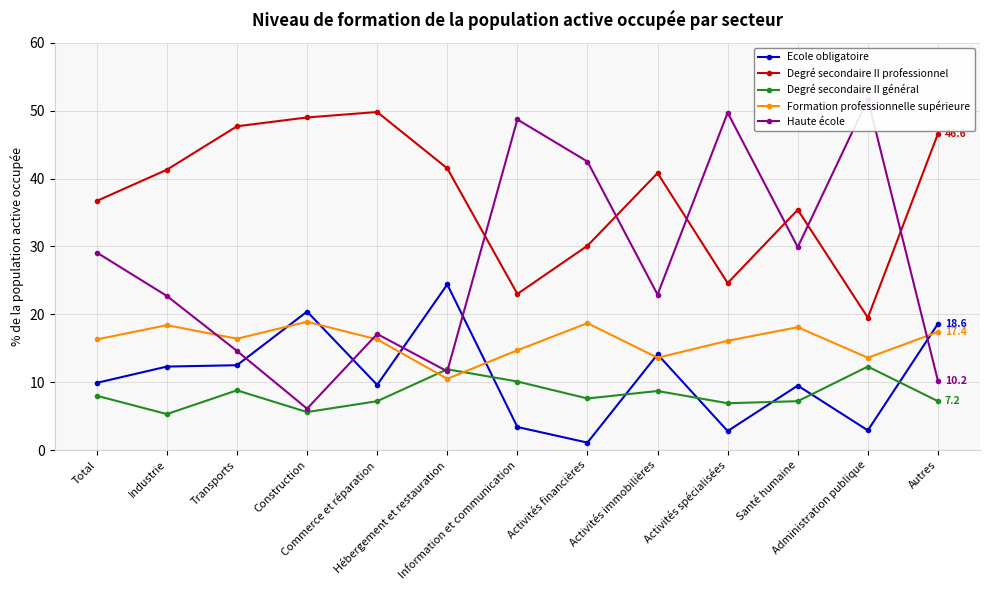

Reading right to left, extract all data points from this chart.

Ecole obligatoire: 18.6	2.9	9.5	2.8	14.1	1.1	3.4	24.4	9.6	20.4	12.5	12.3	9.9
Degré secondaire II professionnel: 46.6	19.5	35.4	24.6	40.8	30.1	23.0	41.5	49.8	49.0	47.7	41.3	36.7
Degré secondaire II général: 7.2	12.3	7.2	6.9	8.7	7.6	10.1	11.9	7.2	5.6	8.8	5.3	8.0
Formation professionnelle supérieure: 17.4	13.6	18.1	16.1	13.6	18.7	14.7	10.5	16.3	18.9	16.4	18.4	16.3
Haute école: 10.2	51.7	29.9	49.7	22.9	42.5	48.7	11.6	17.1	6.1	14.6	22.7	29.1